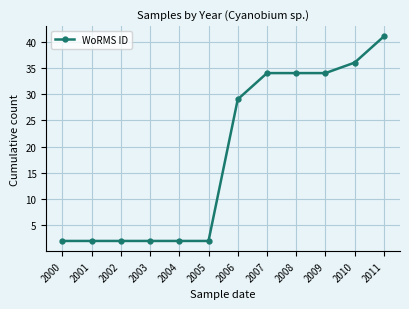

What is the difference between the maximum and minimum values?

39